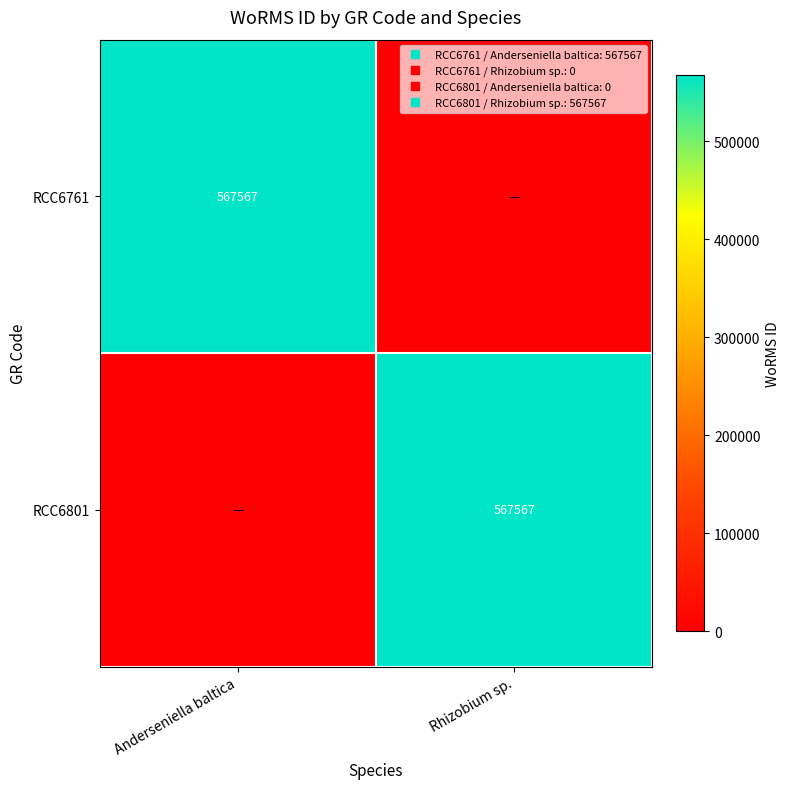

How many RCC6801 values are between 0 and 567567?

2